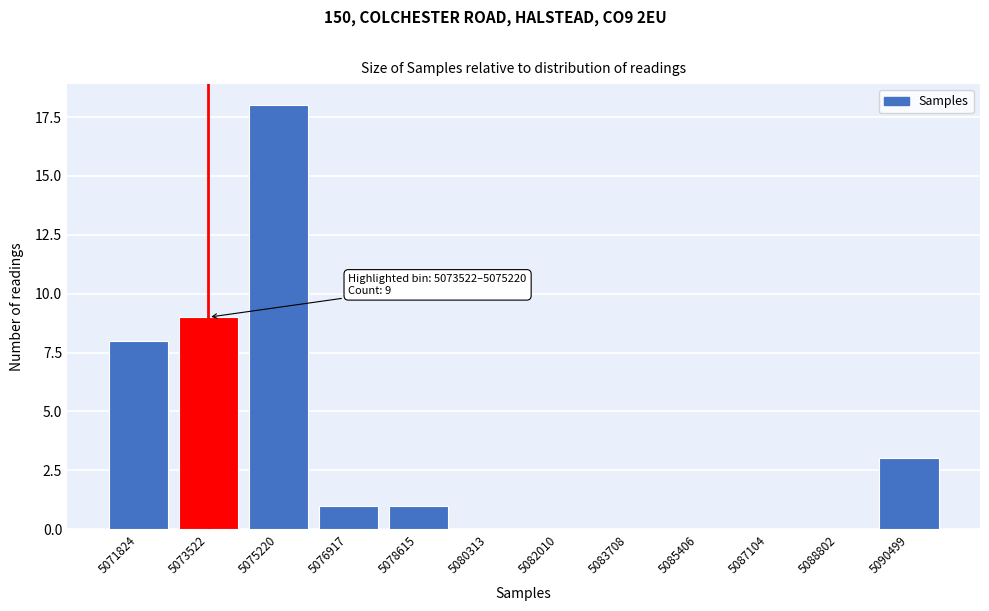

Reading left to right, what are all the values shown in this chart?

5071824=8	5073522=9	5075220=18	5076917=1	5078615=1	5080313=0	5082010=0	5083708=0	5085406=0	5087104=0	5088802=0	5090499=3